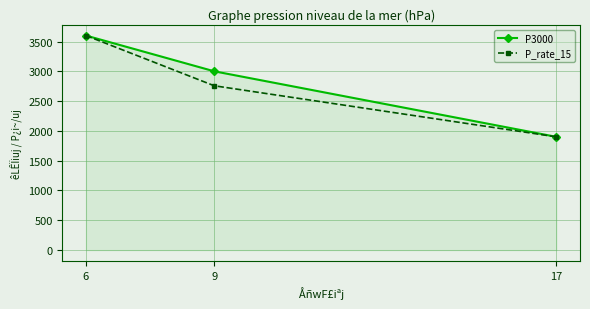

Which category has the lowest value across all series?

17